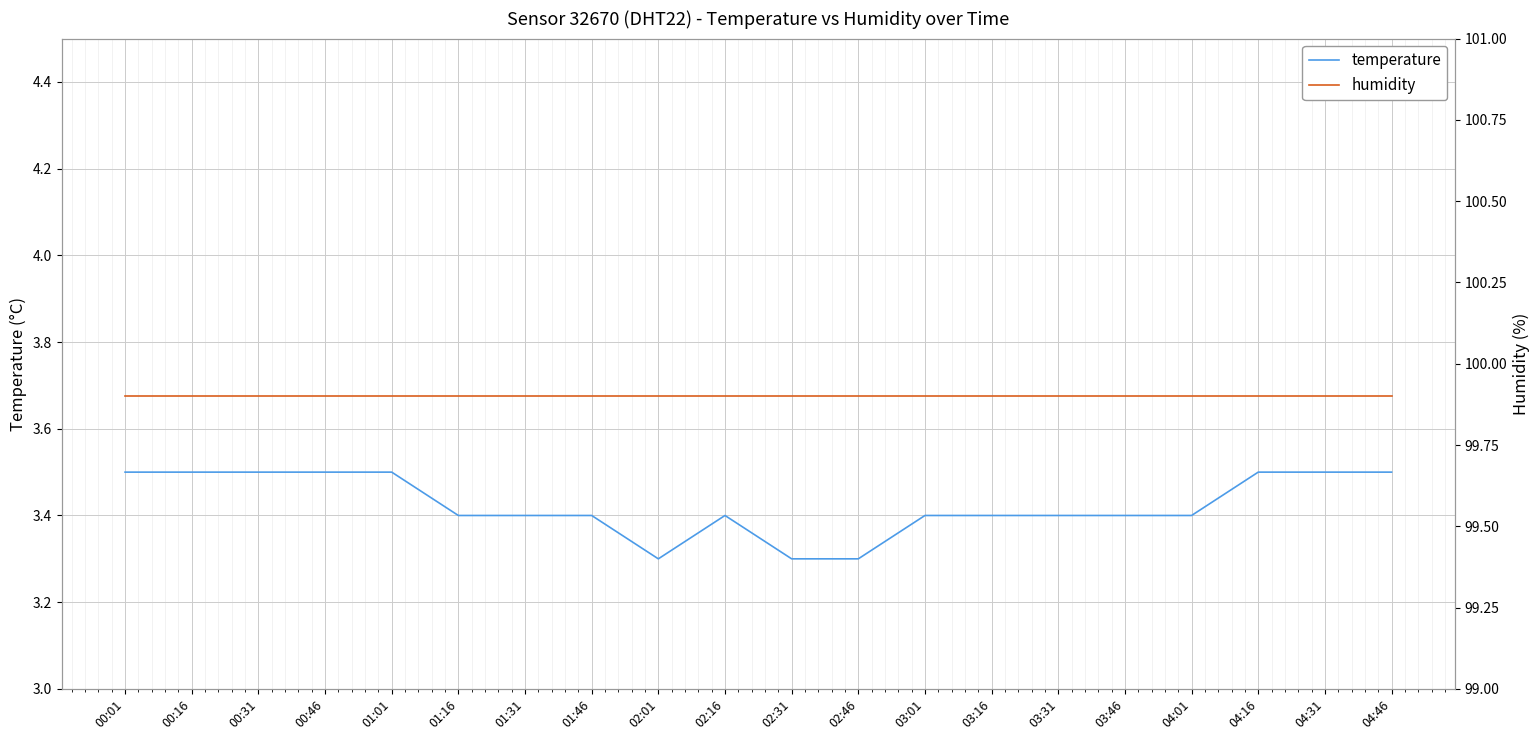

In temperature, how many points are higher than both neighbors (excluding endpoints)?

1